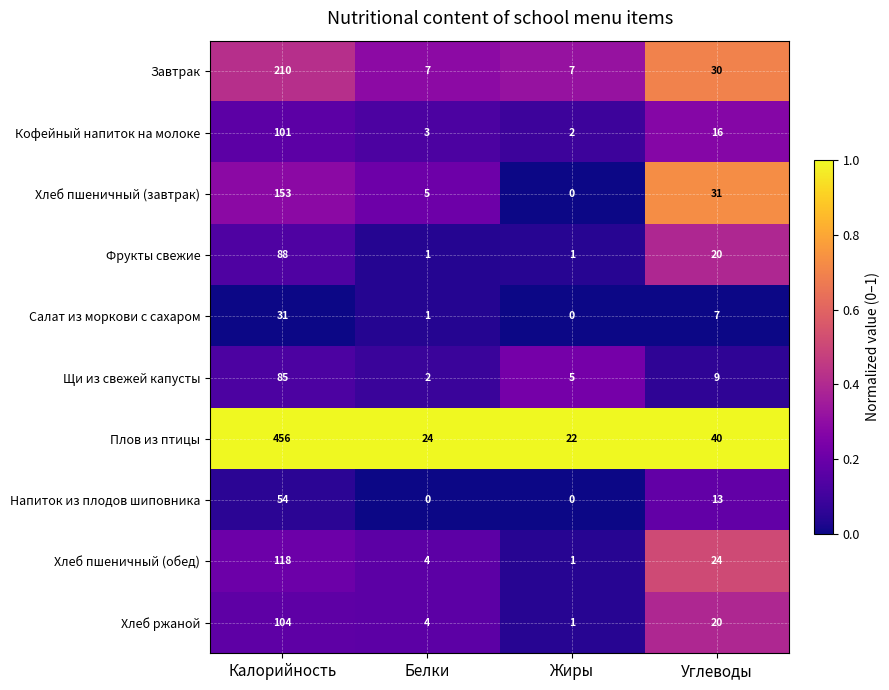

What is the total value across all series at Углеводы?

210